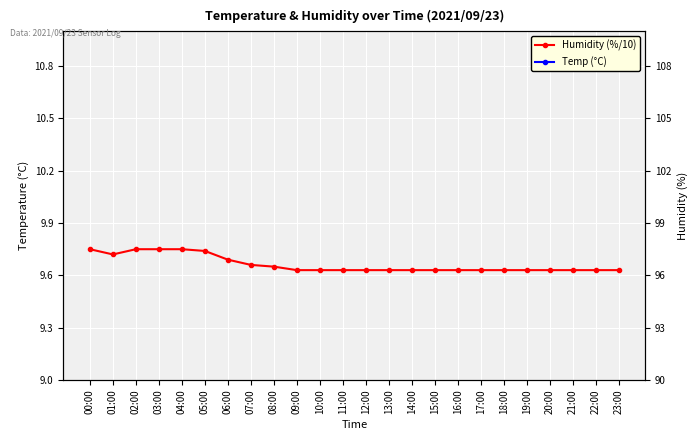

How many distinct data groups are displayed?

2